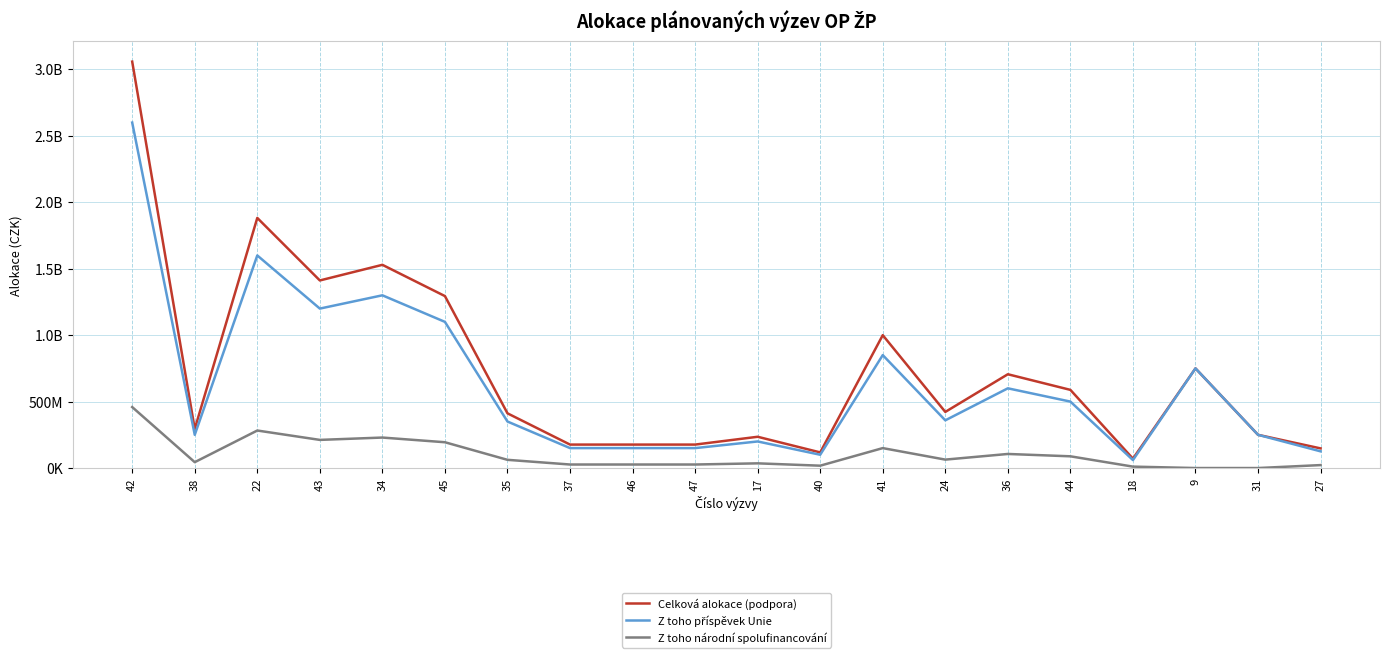

Does the chart have visible grid lines?

Yes